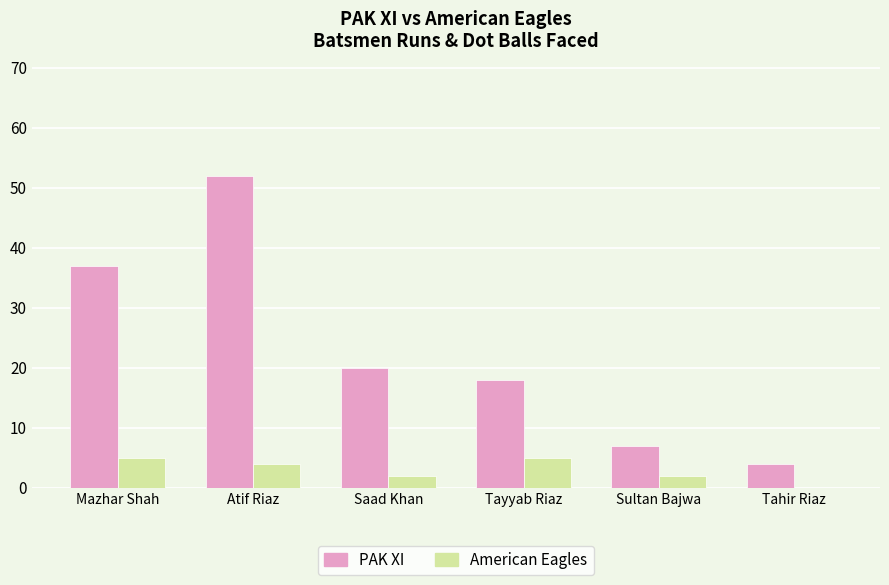

What is the total value across all series at Saad Khan?

22